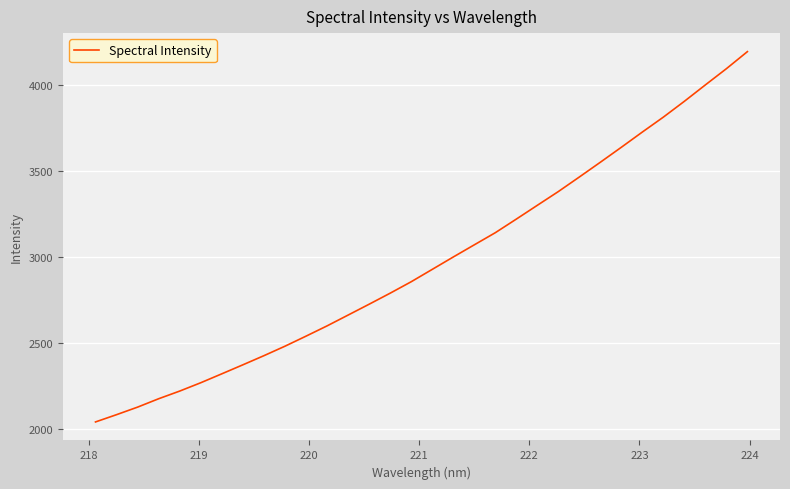

What is the minimum value shown in the chart?

2039.8